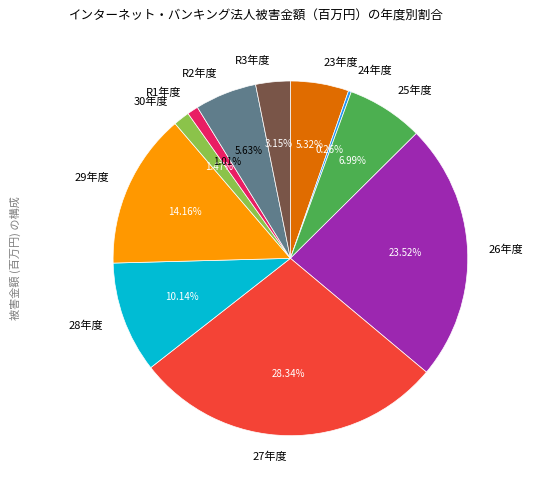

To the nearest percent, what is the average slice percentage?

9%